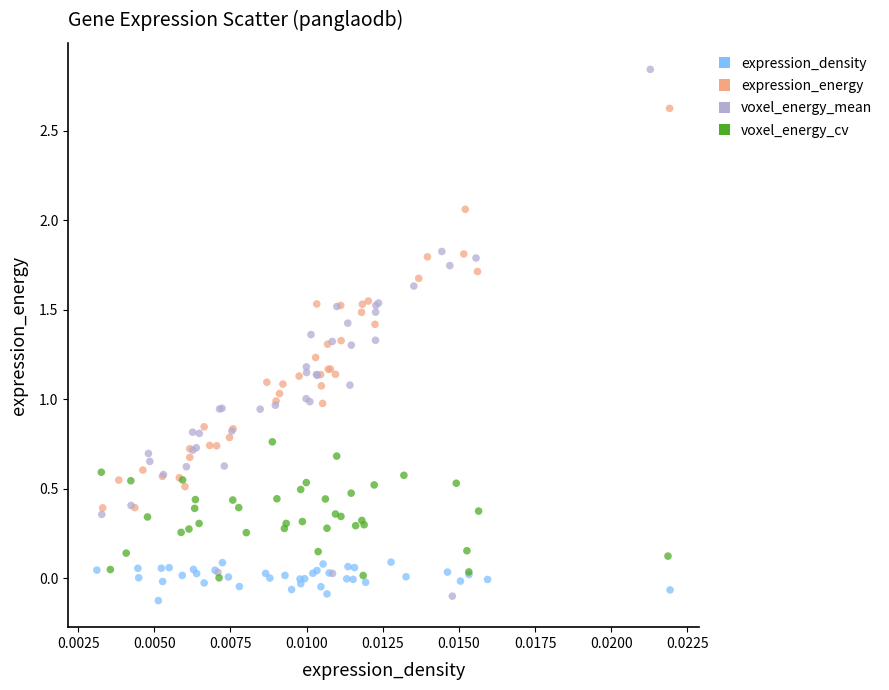

Which series has the widest spread of Y values?

voxel_energy_mean